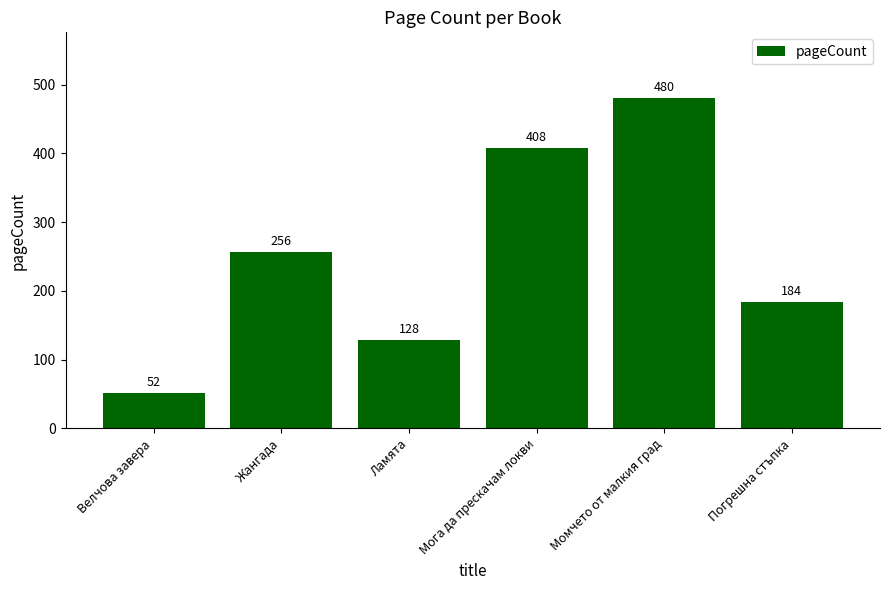

What is the label of the 2nd bar from the left?

Жангада